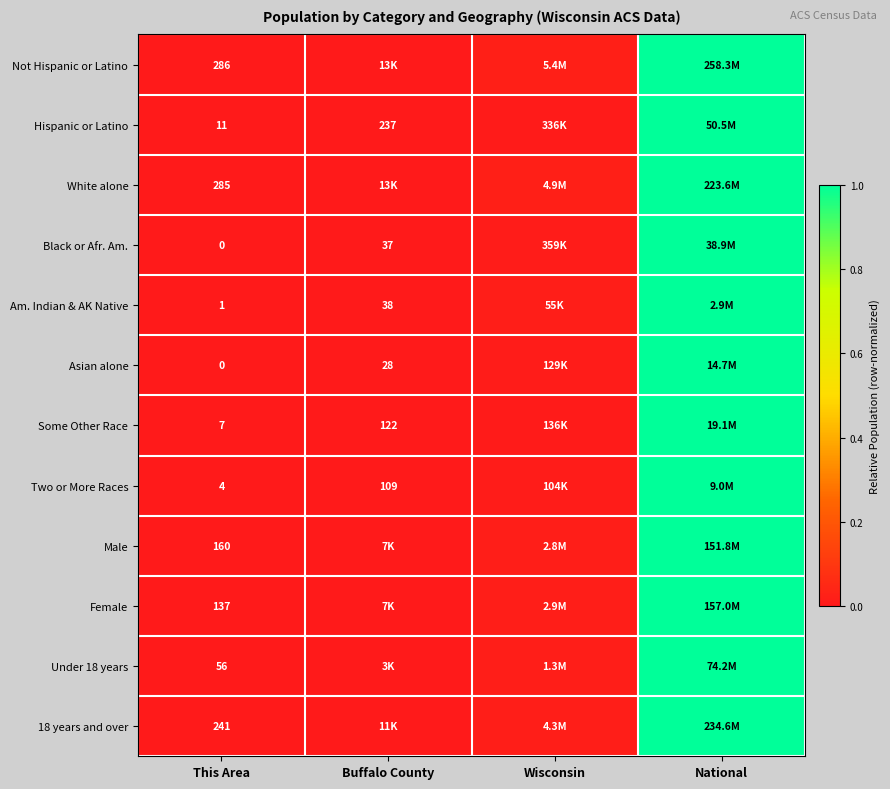

Count the number of categories in the chart.

4